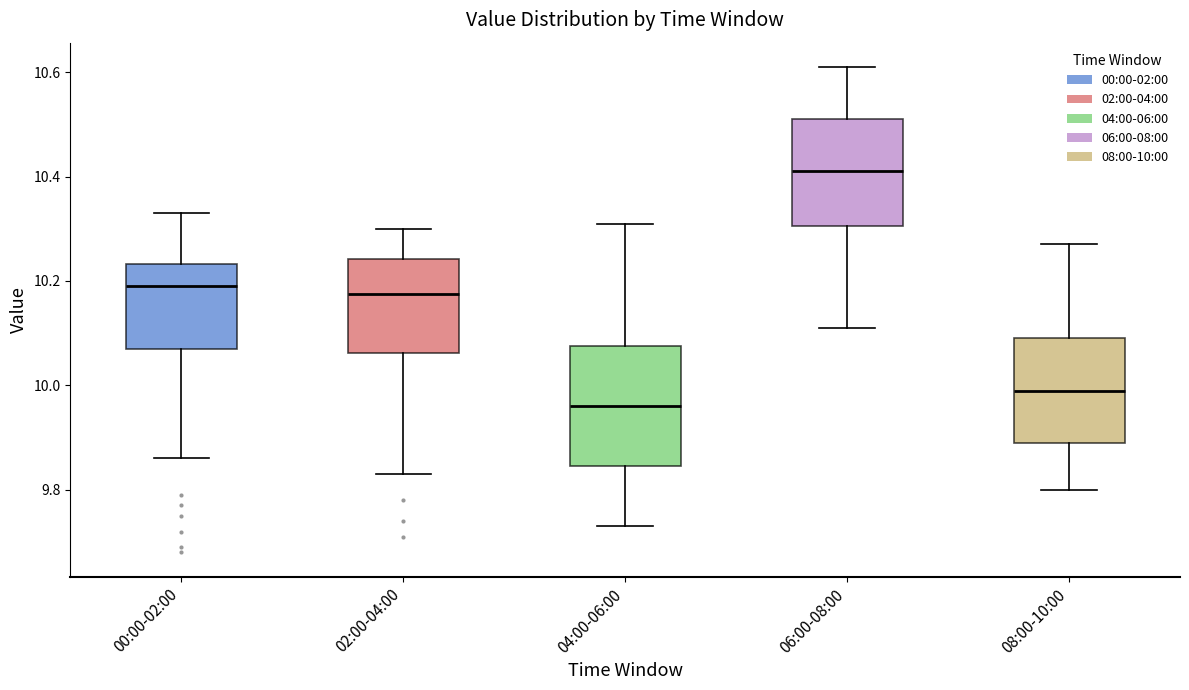

Which box has the highest median line?

06:00-08:00